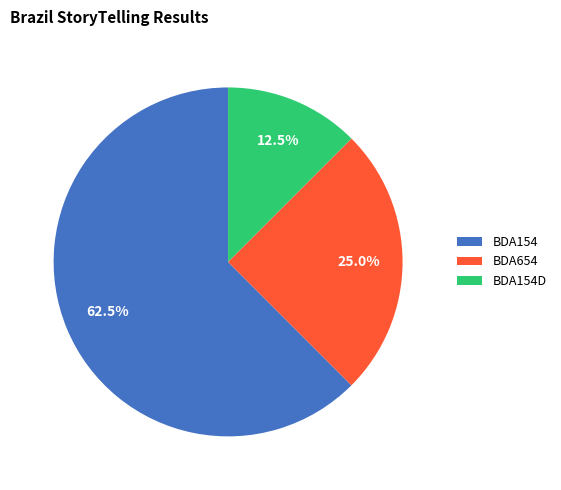

Which category has the smallest portion of the pie?

BDA154D